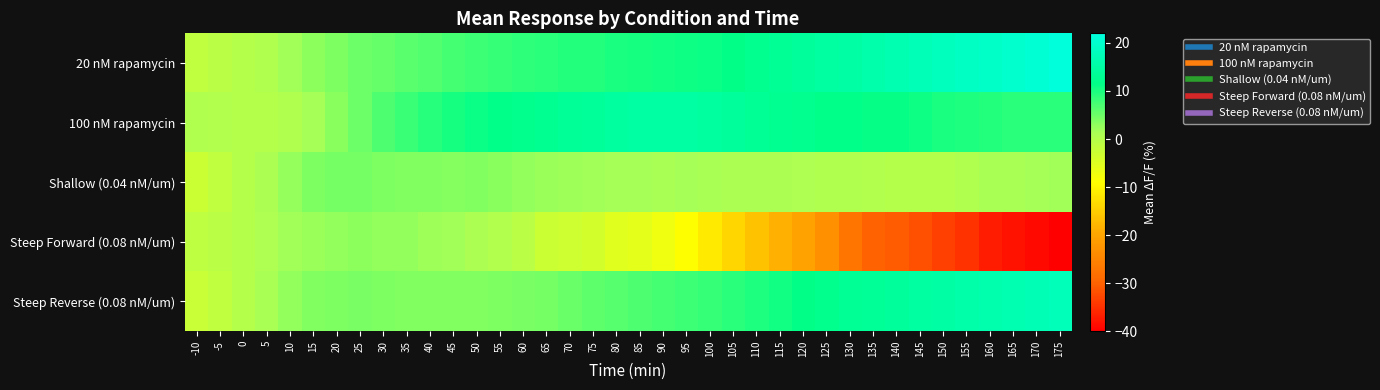

What is the difference between the highest and lowest values at 10?

2.4